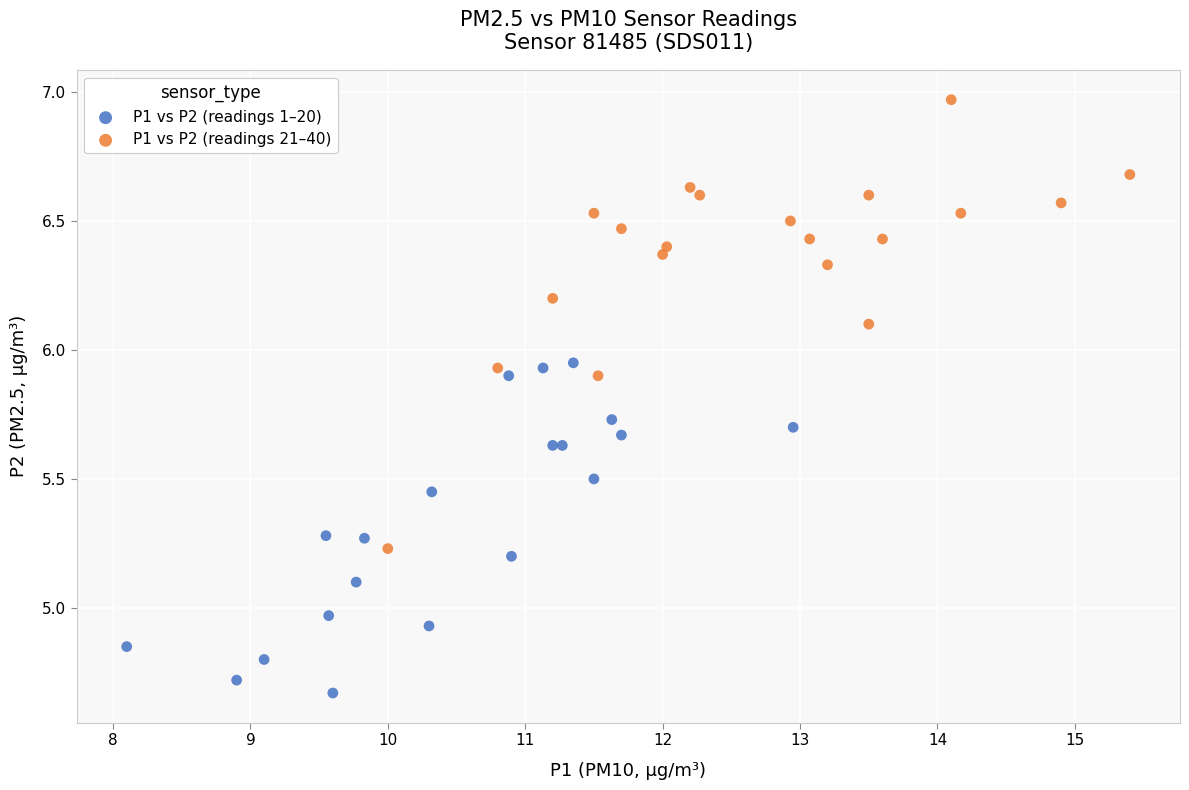

Which series contains the lowest Y value?

P1 vs P2 (readings 1–20)